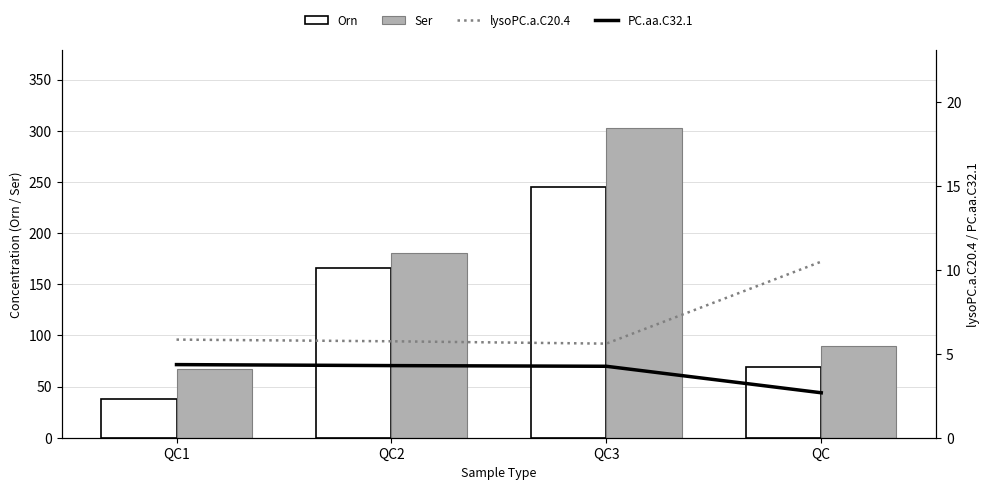

What is the difference between the maximum and minimum values in the lysoPC.a.C20.4 series?

4.9